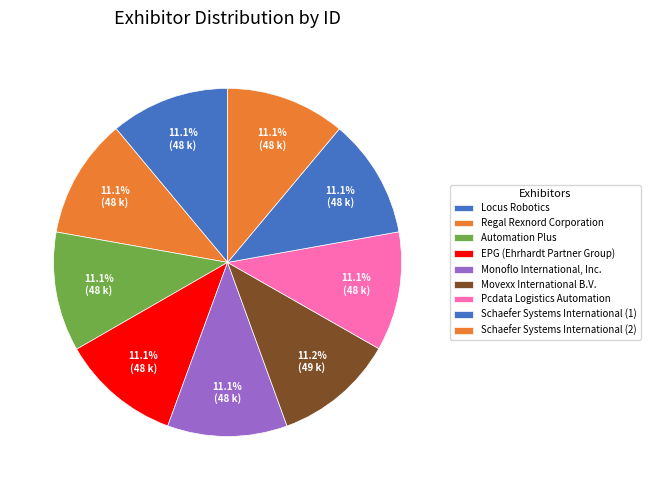

Which category has the biggest portion of the pie?

Movexx International B.V.